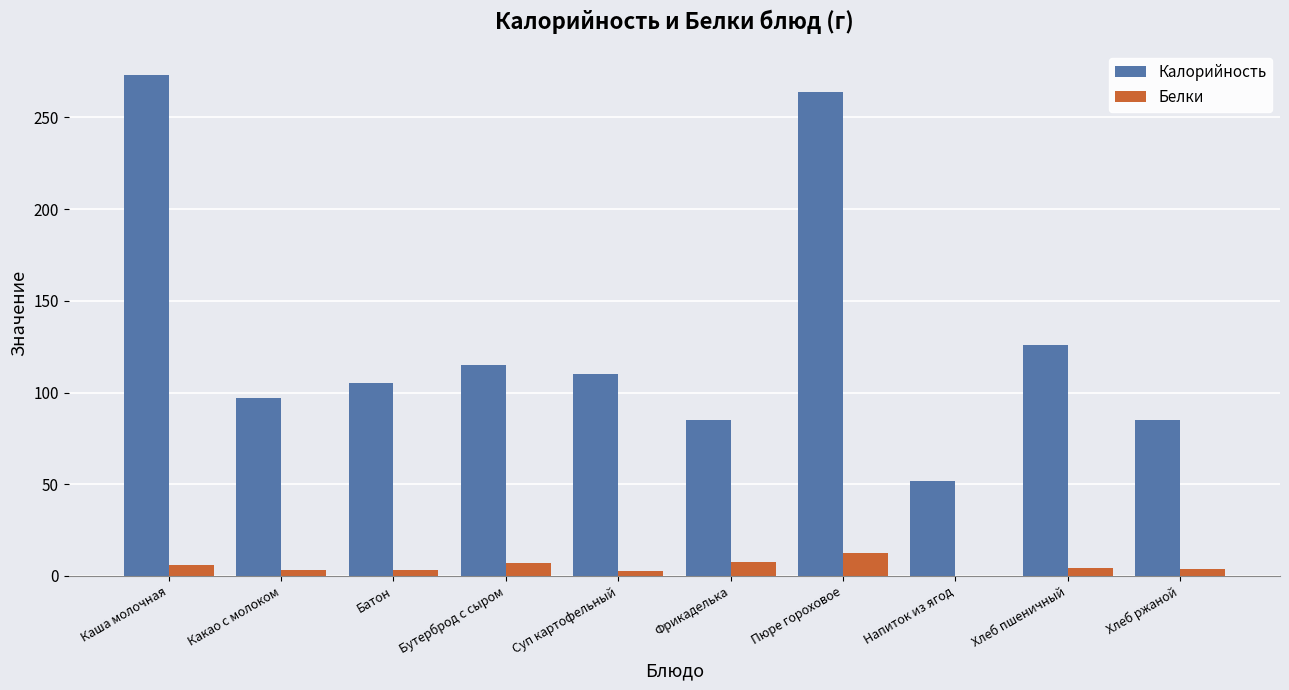

What is the sum of all Калорийность values?

1312.0